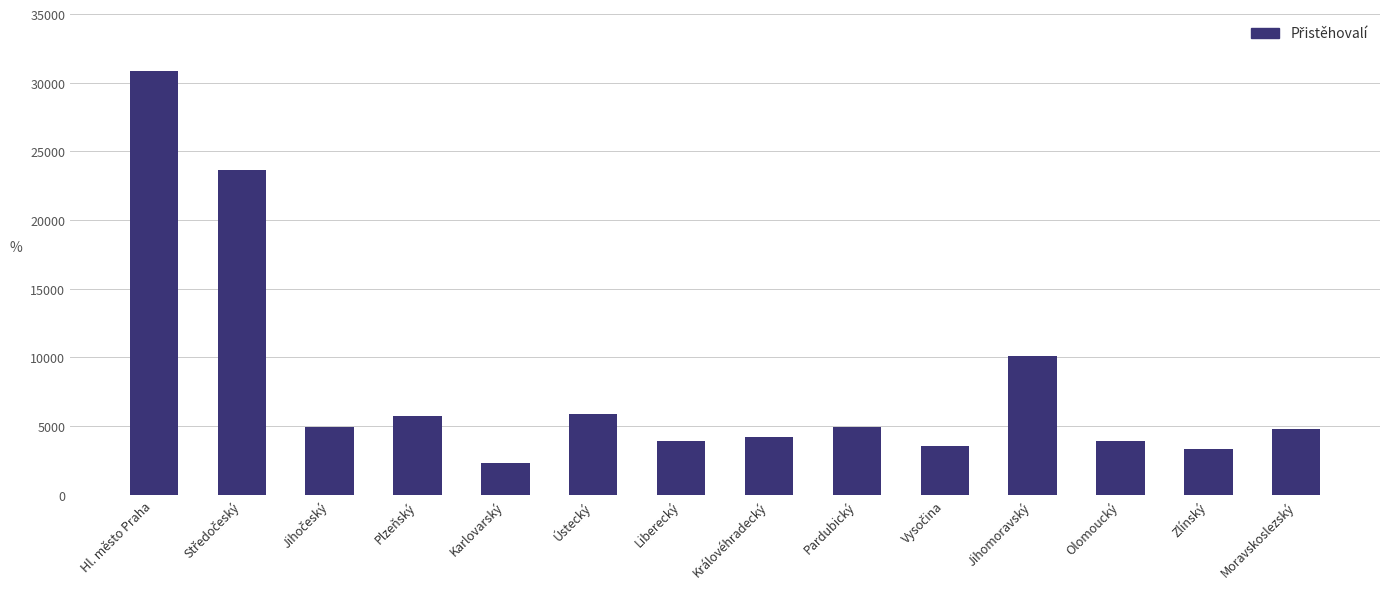

Count the number of categories in the chart.

14